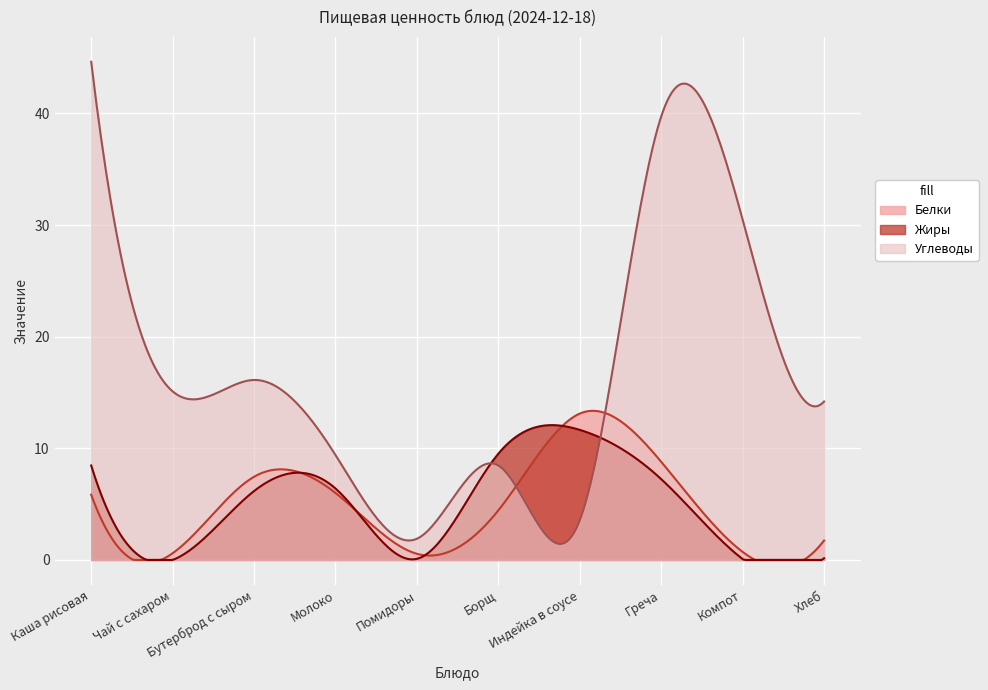

What is the difference between the Углеводы values at Компот and Помидоры?

28.6